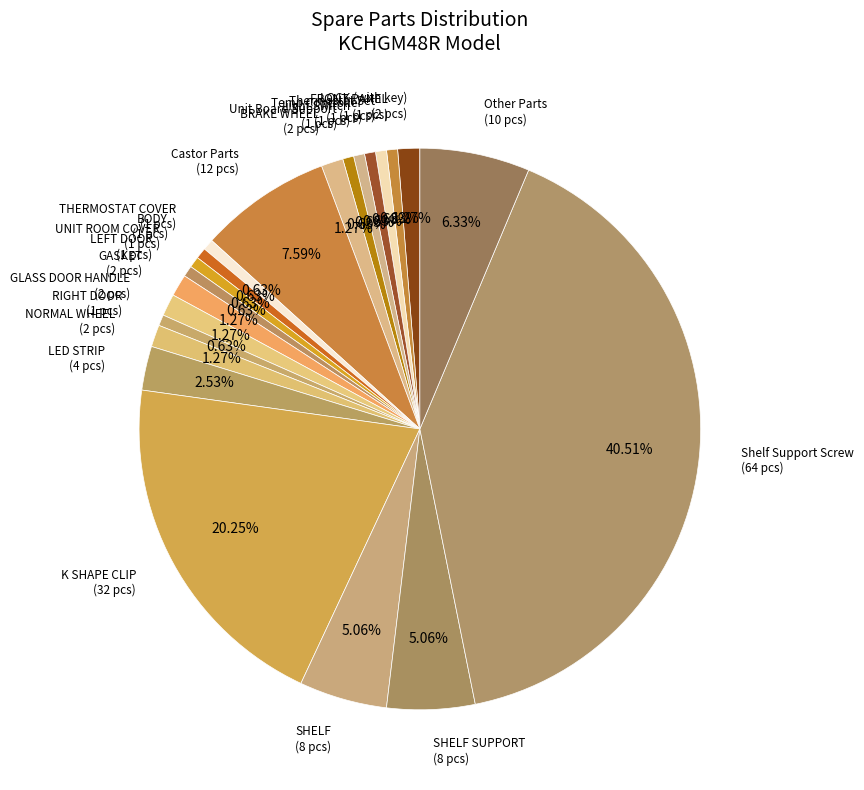

Count the number of slices in the pie.

22